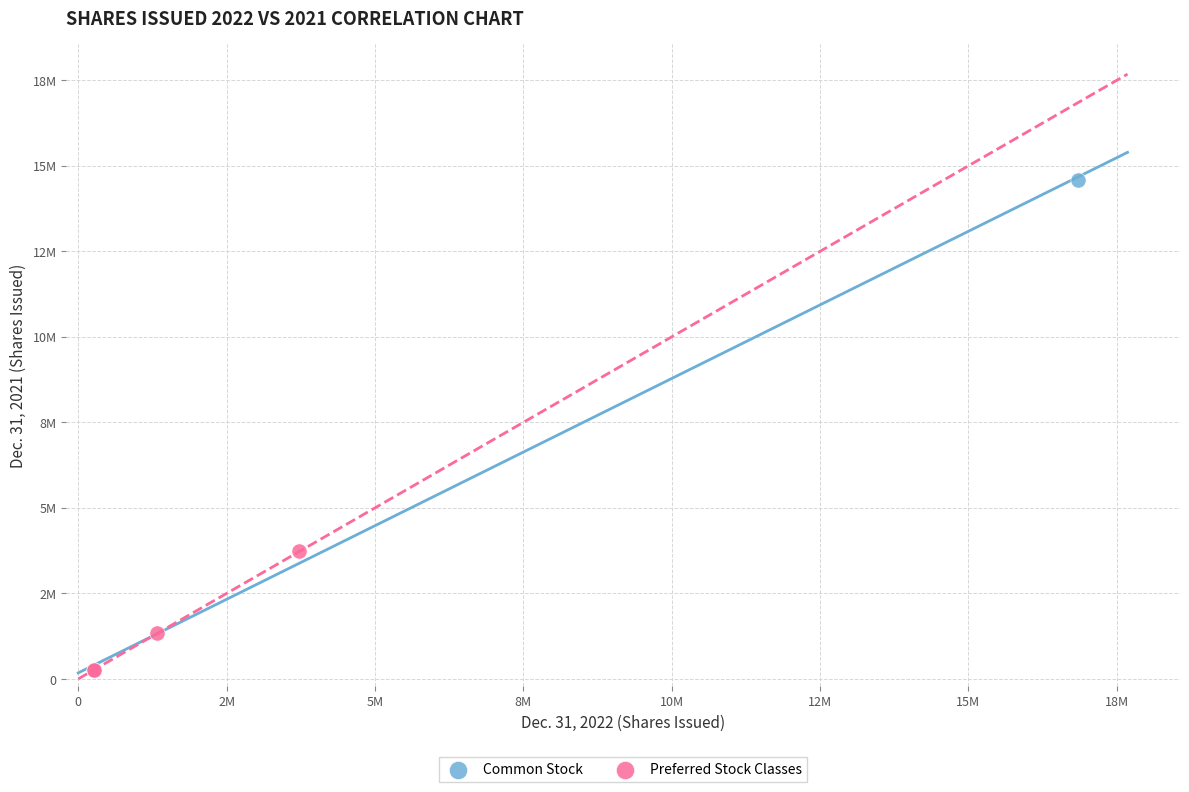

What are all the series names shown in the legend?

Common Stock, Preferred Stock Classes